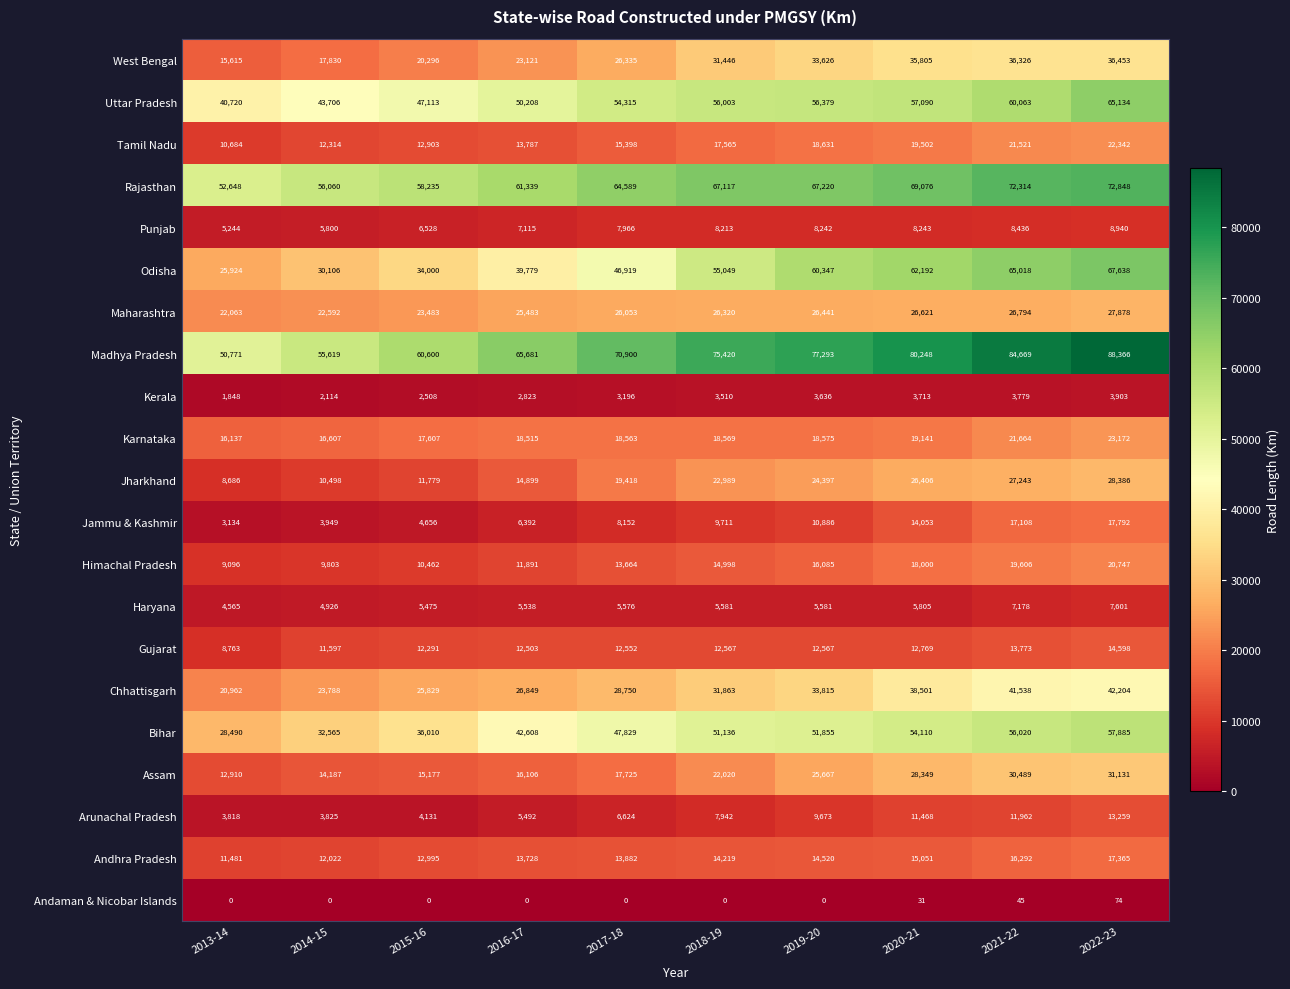

What is the highest value of the Rajasthan series?

72848